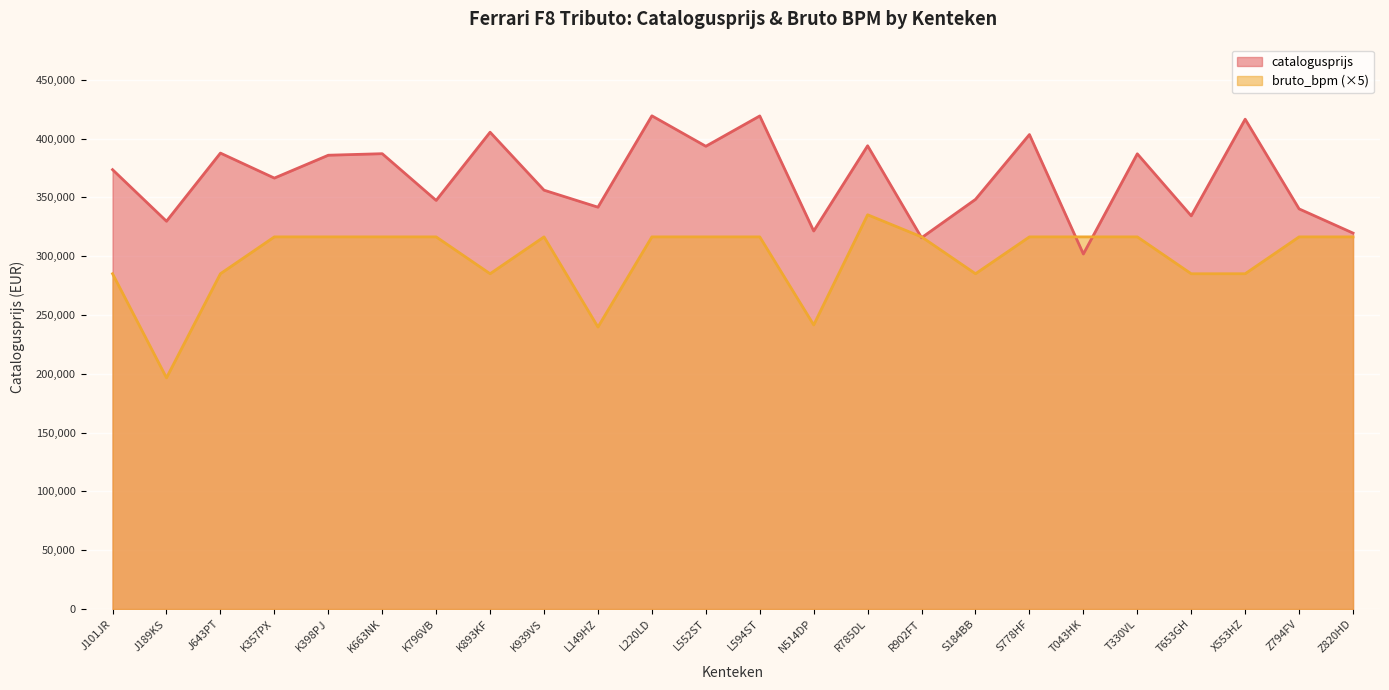

What is the total value across all series at T043HK?

618221